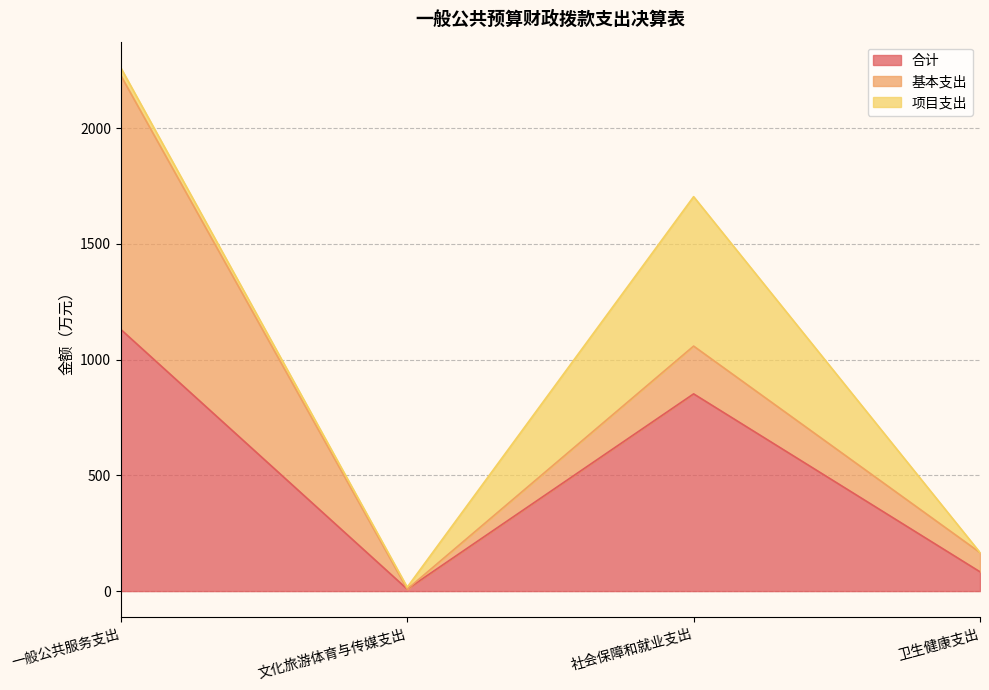

What is the sum of all 合计 values?

2073.8